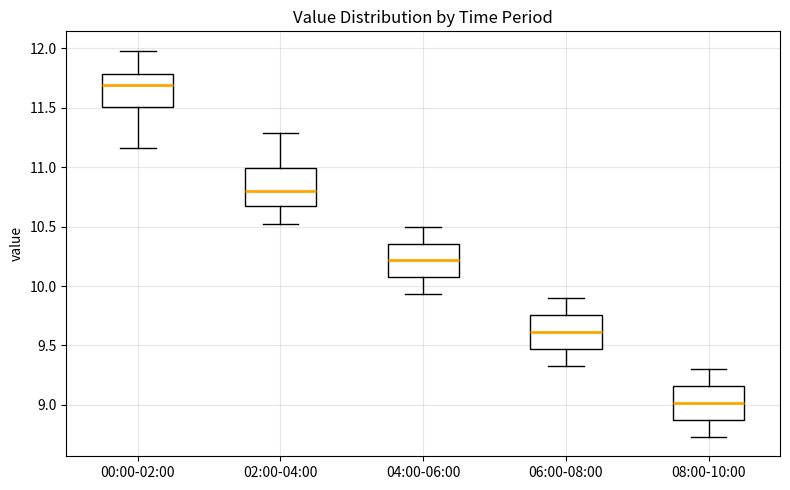

Which box has the highest median line?

00:00-02:00